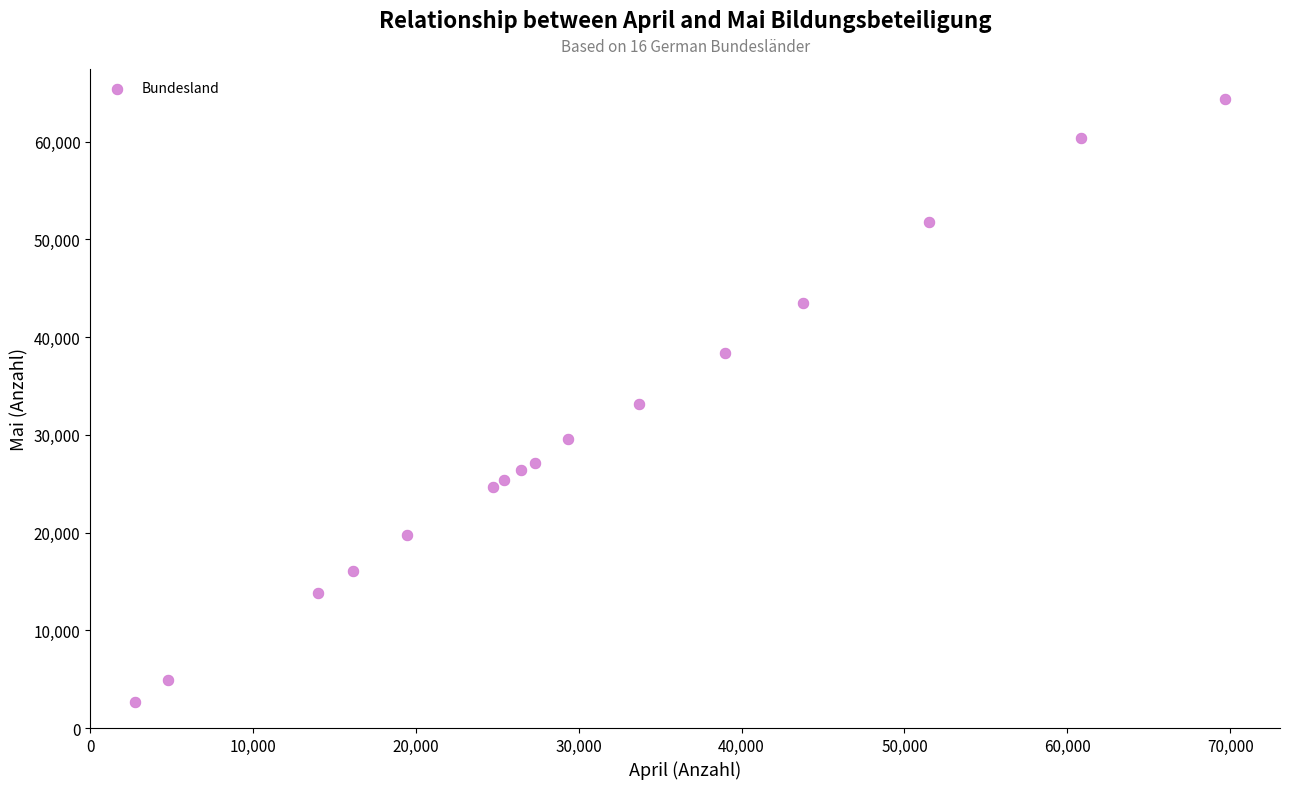

What is the range of Y values (max minus min)?

61739